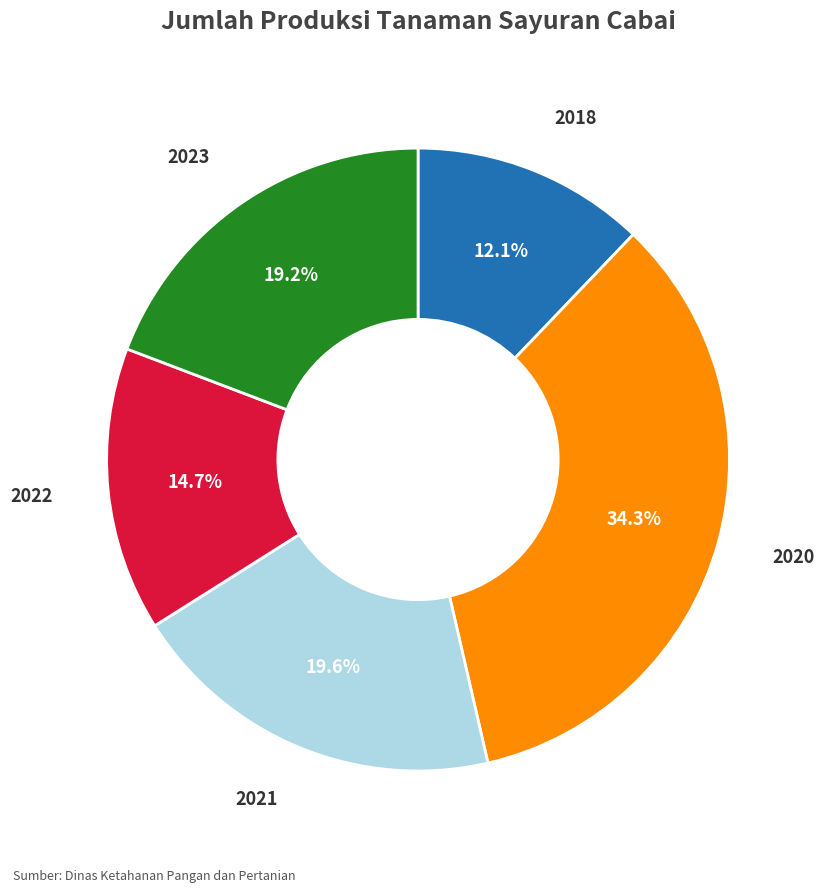

Is it true that 2018 is 24% of the pie?

False